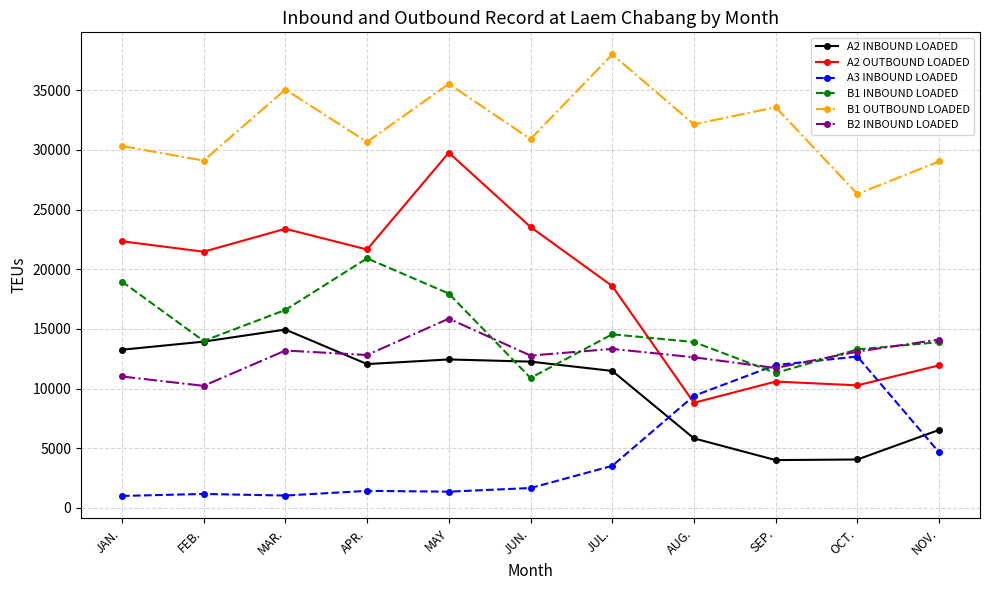

What is the sum of the A2 OUTBOUND LOADED values at OCT. and JUN.?

33819.0